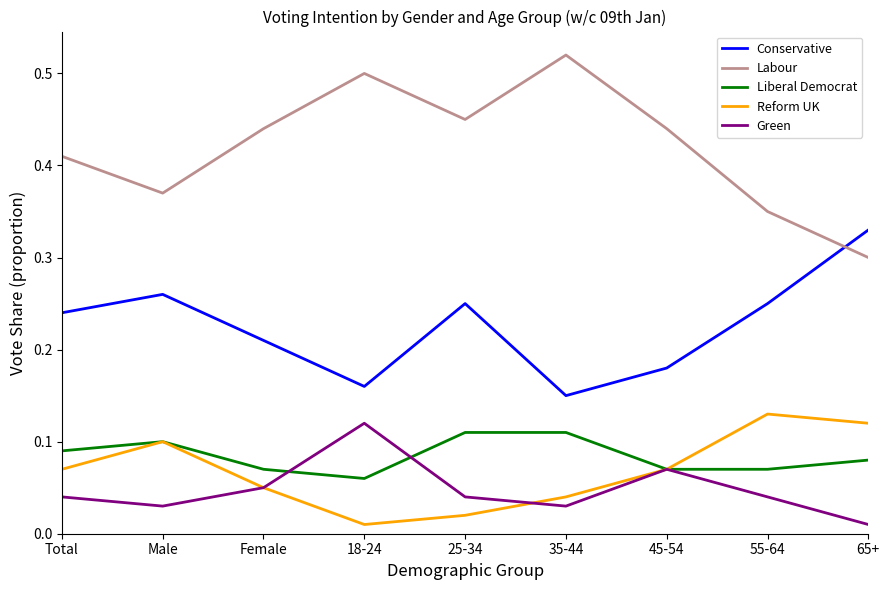

Does the chart display data point markers on the line(s)?

No